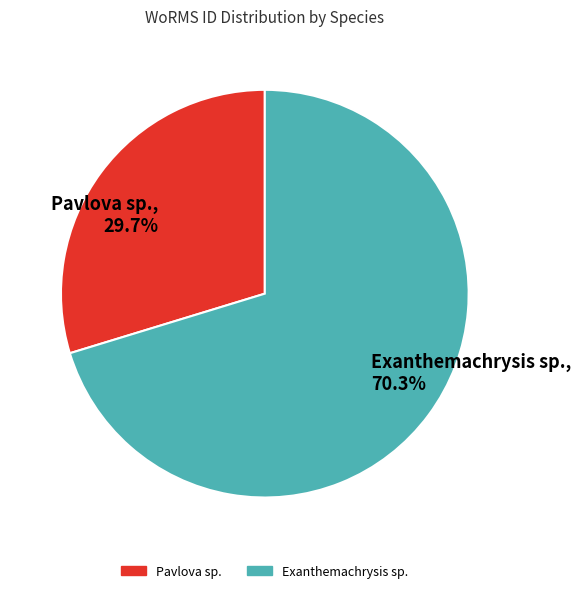

How many slices are in this pie chart?

2